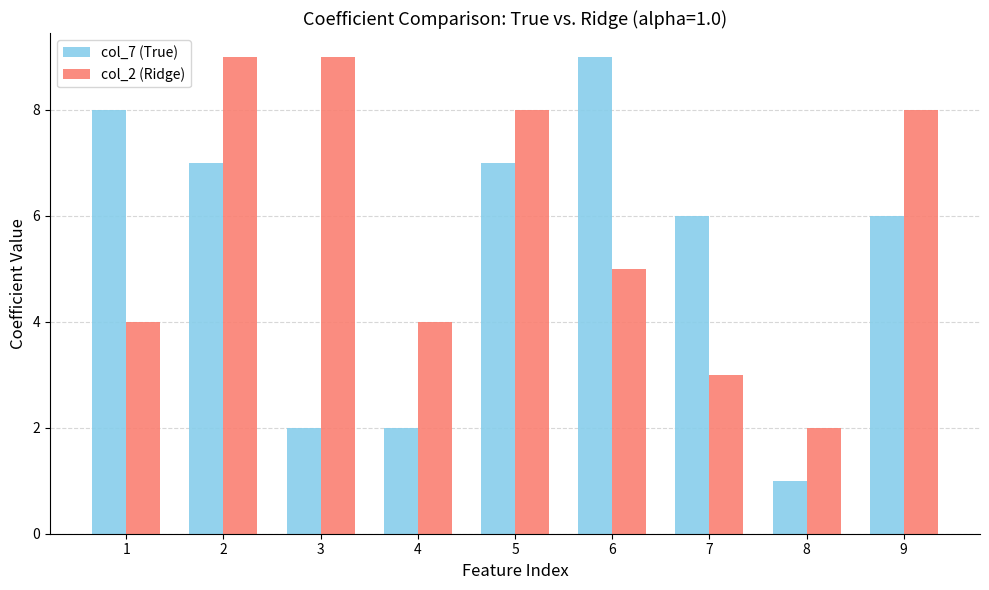

List the series in order of their overall mean, highest first.

col_2 (Ridge), col_7 (True)